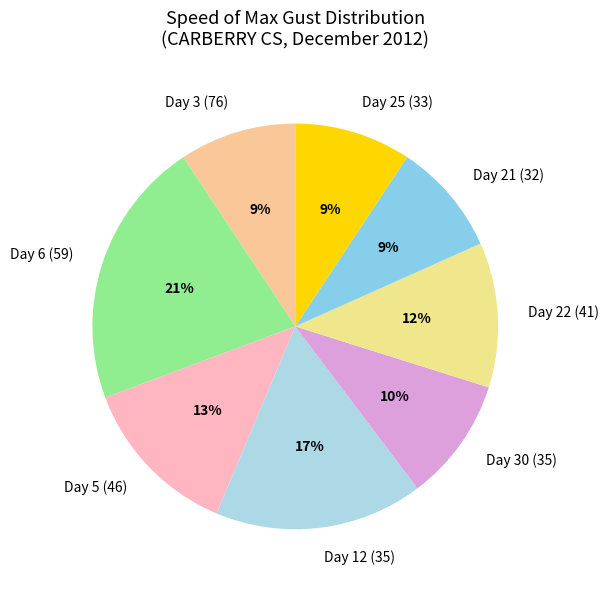

To the nearest percent, what percentage of the pie is Day 25 (33)?

9%